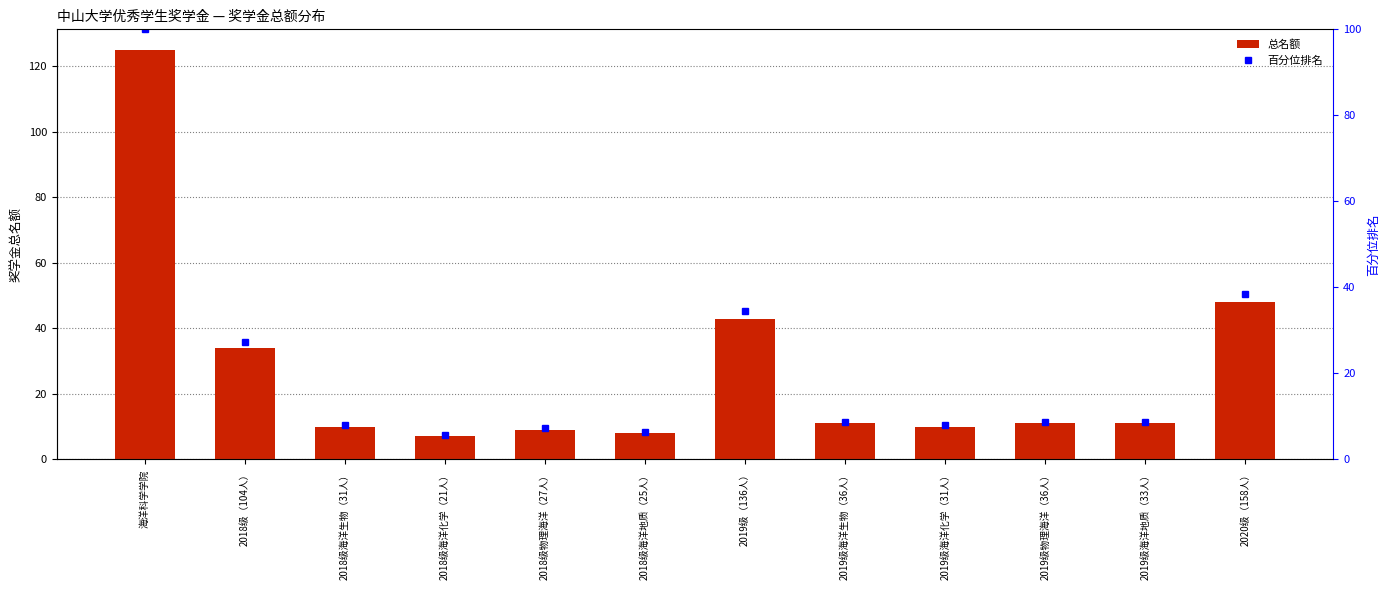

Does the chart contain stacked bars?

No